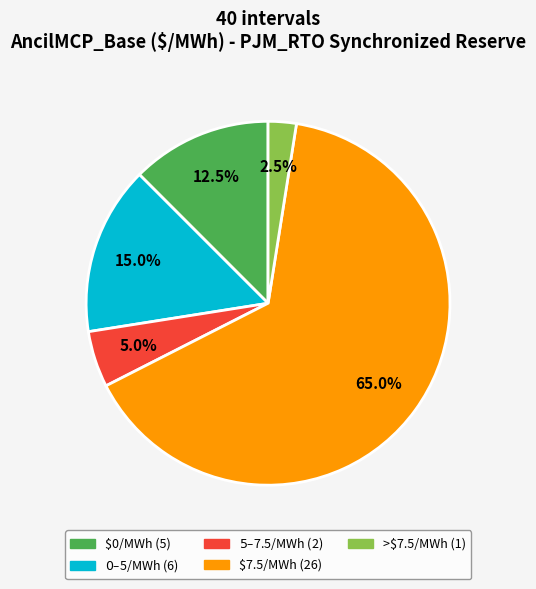

Is there any slice that represents more than half of the pie?

Yes